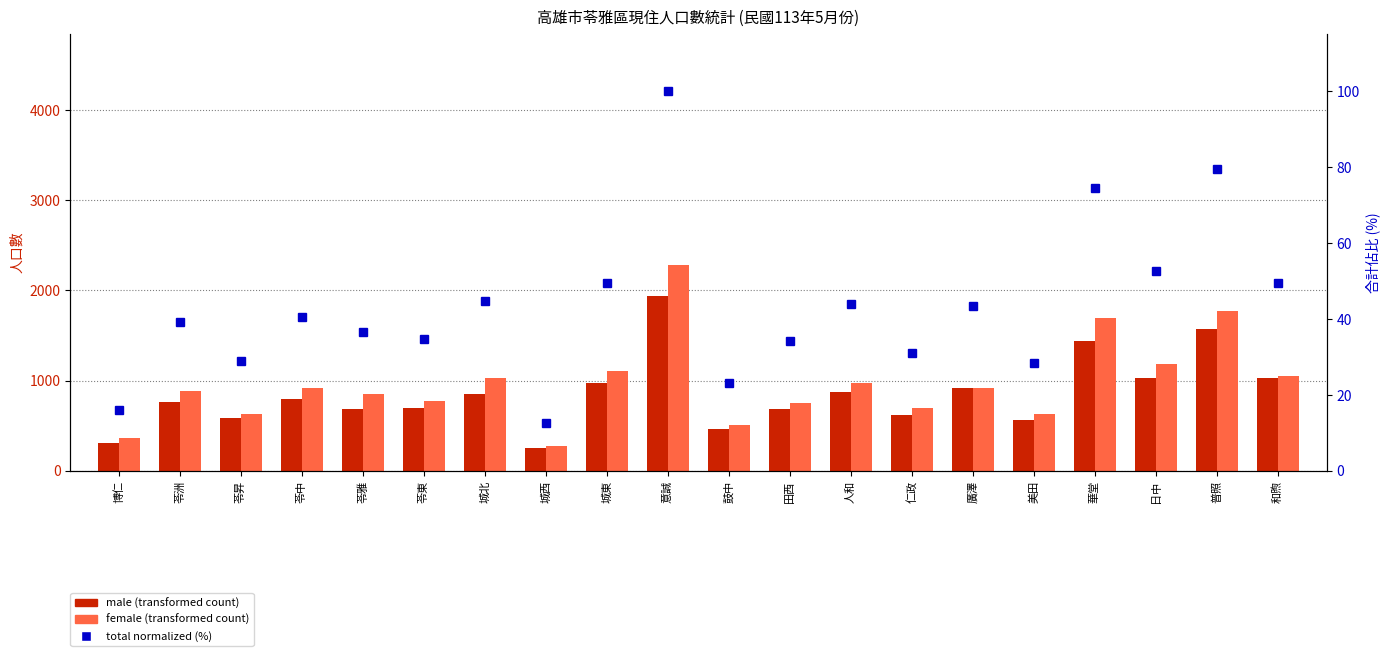

True or false: total (normalized %) has a value of 74.7 at 城東.

False